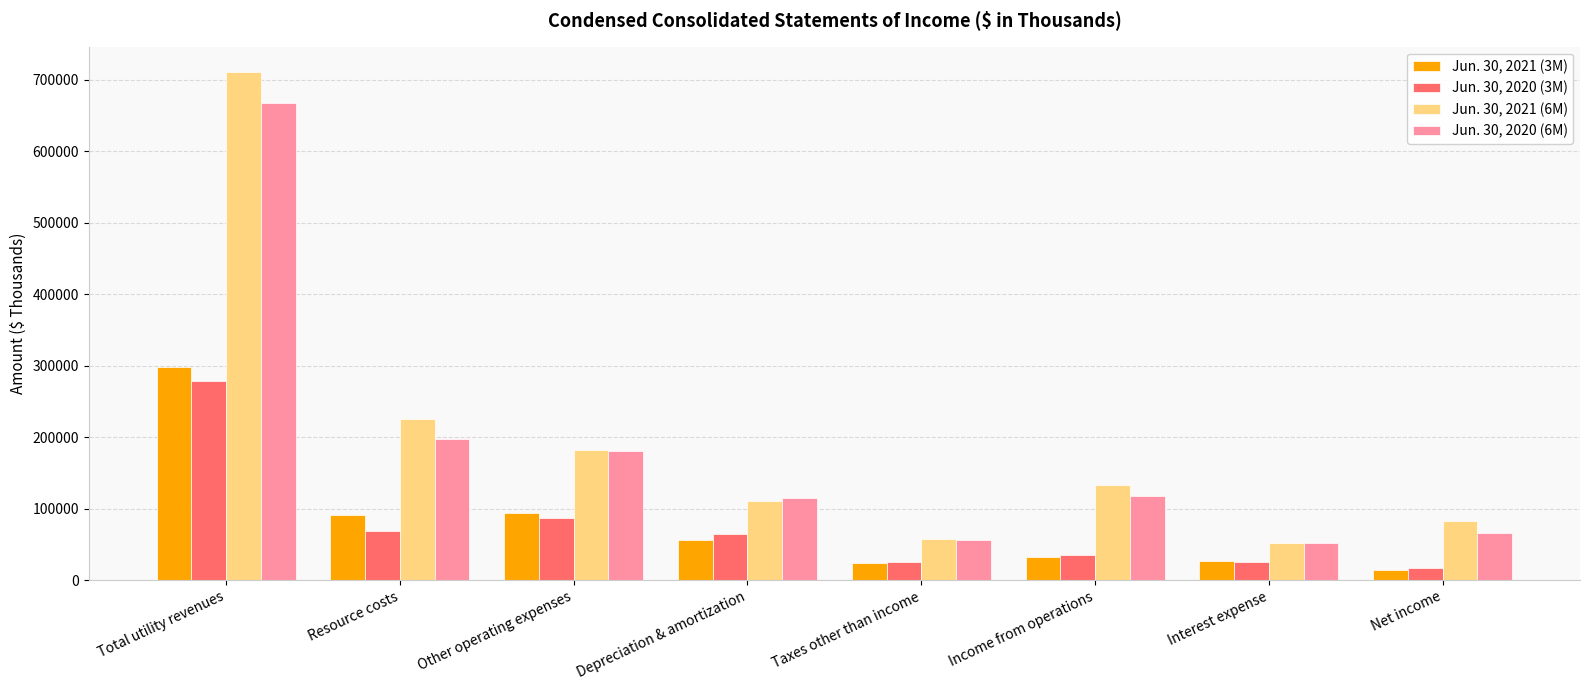

Which category has the highest value in the Jun. 30, 2020 (3M) series?

Total utility revenues